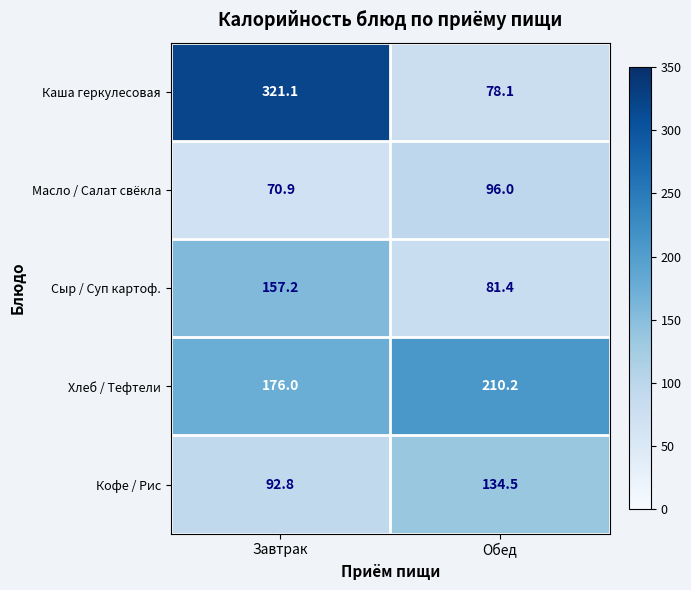

Is the value of Хлеб / Тефтели at Обед greater than the value of Кофе / Рис at Завтрак?

Yes